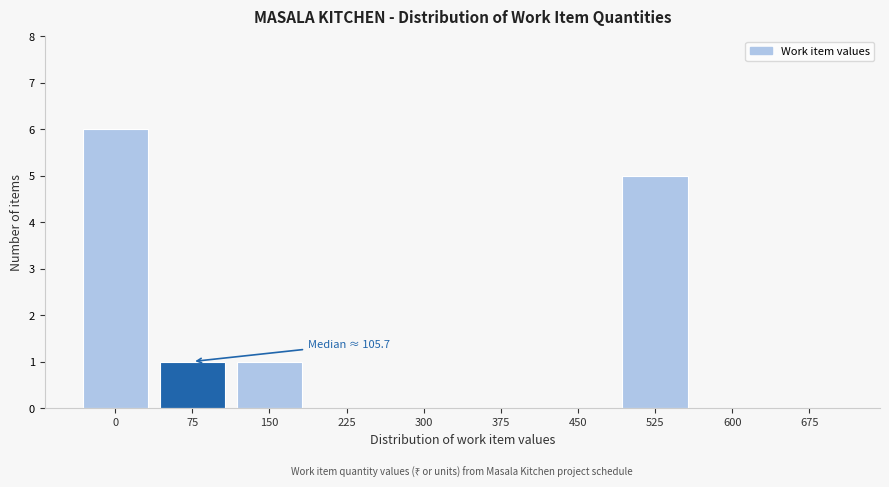

Reading left to right, extract all data points from this chart.

0=6	75=1	150=1	225=0	300=0	375=0	450=0	525=5	600=0	675=0